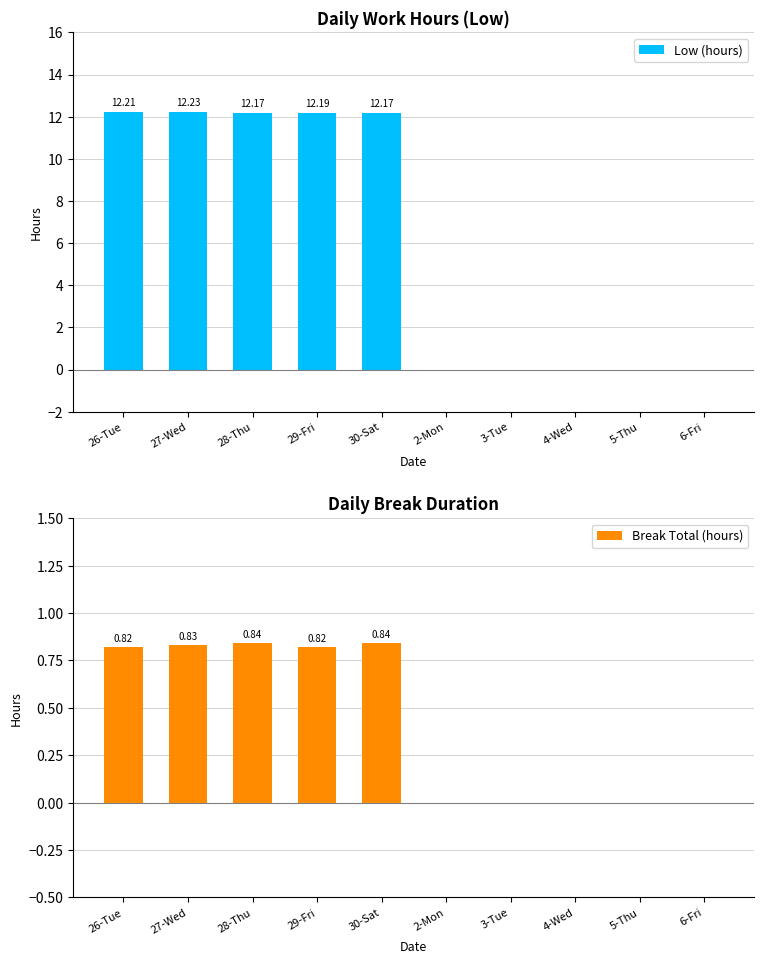

What position from the left is 5-Thu?

9